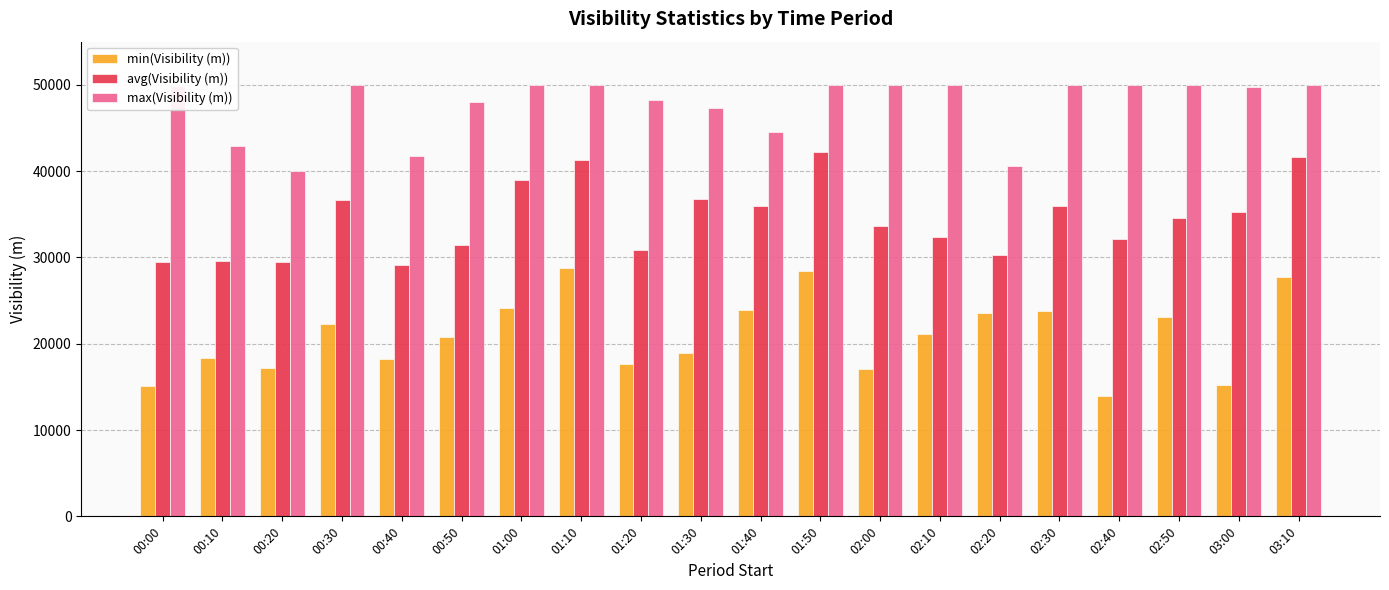

How many groups of bars are there?

20